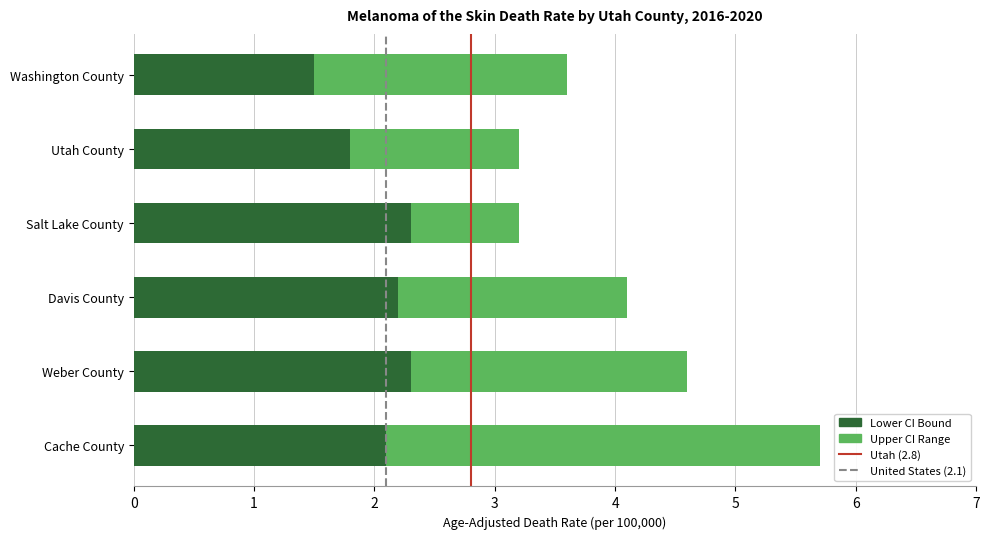

At which category is the sum across all series the highest?

Cache County